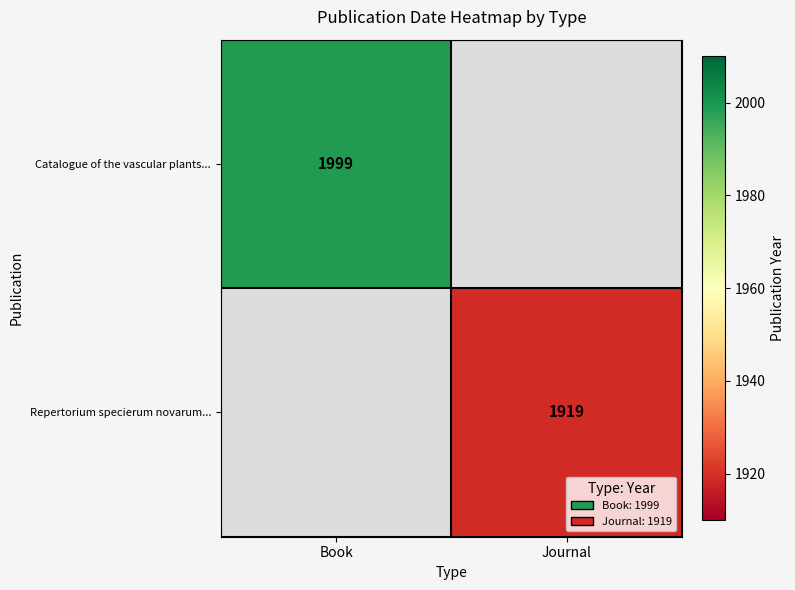

The Repertorium specierum novarum... series shows 2830 at Journal. True or false?

False